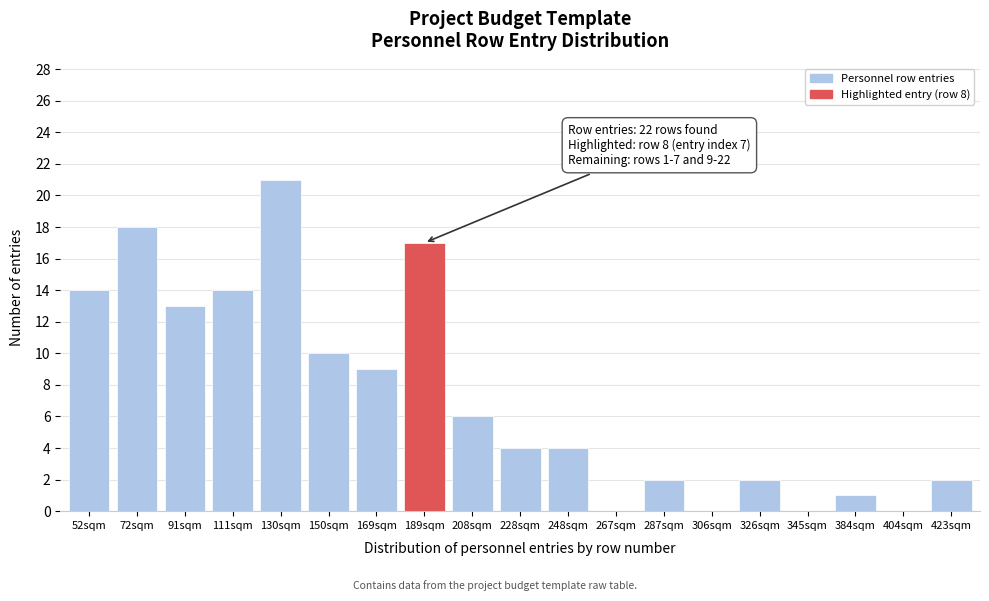

Reading left to right, extract all data points from this chart.

52sqm=14	72sqm=18	91sqm=13	111sqm=14	130sqm=21	150sqm=10	169sqm=9	189sqm=17	208sqm=6	228sqm=4	248sqm=4	267sqm=0	287sqm=2	306sqm=0	326sqm=2	345sqm=0	384sqm=1	404sqm=0	423sqm=2